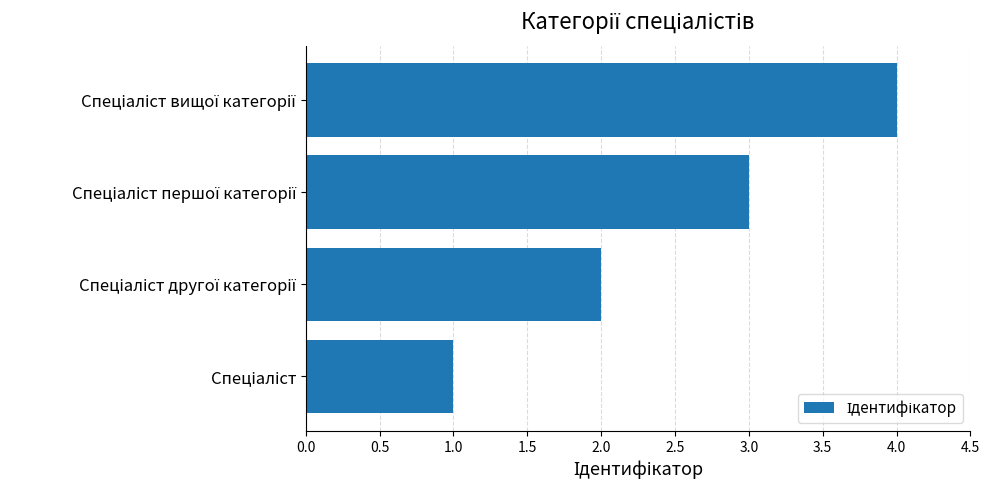

What is the maximum value shown in the chart?

4